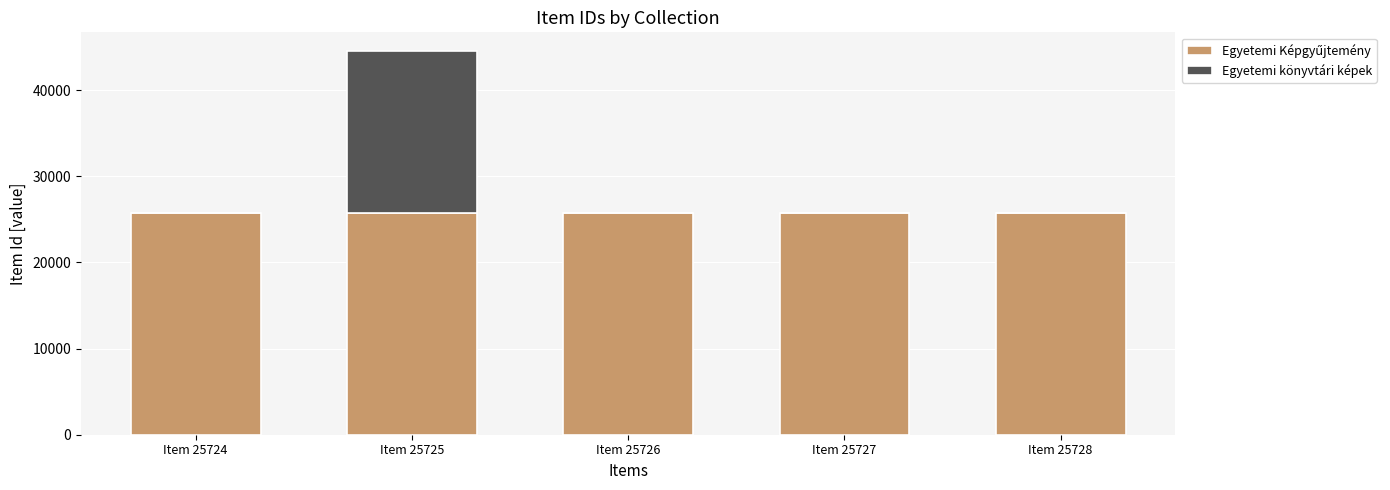

Count the number of data series in this chart.

2